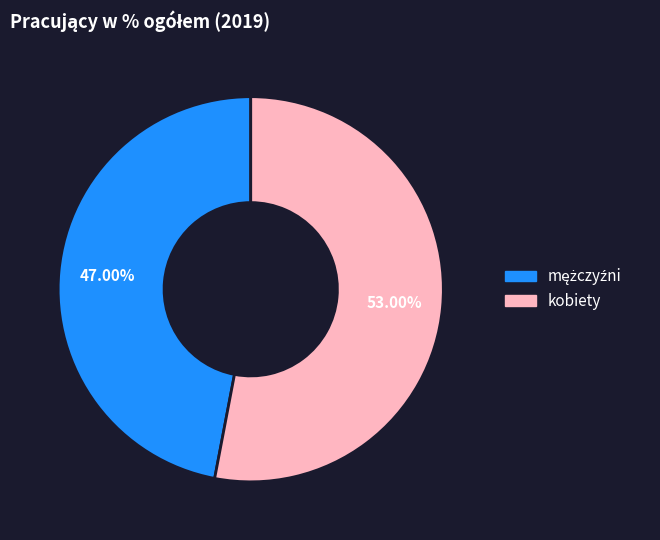

Which category accounts for the majority?

kobiety